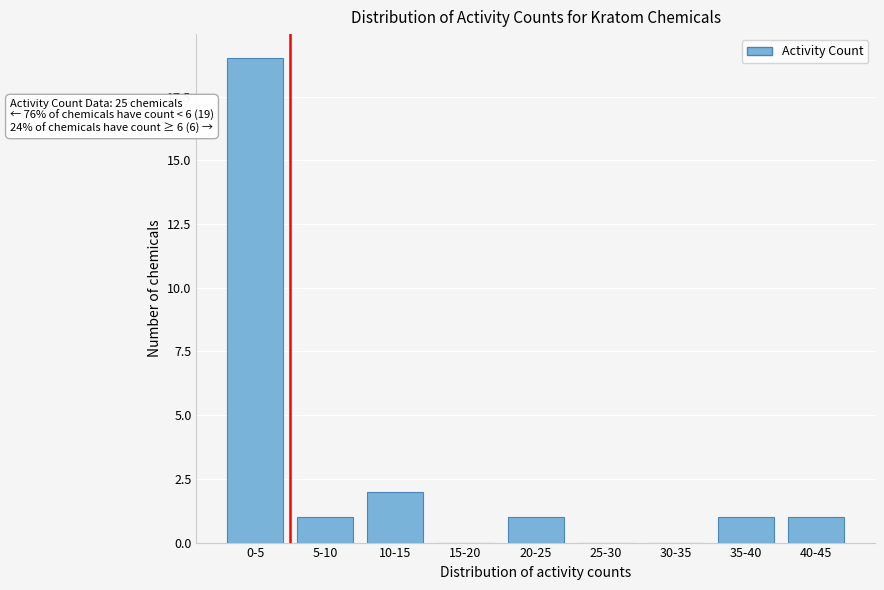

Reading left to right, extract all data points from this chart.

0-5=19	5-10=1	10-15=2	15-20=0	20-25=1	25-30=0	30-35=0	35-40=1	40-45=1